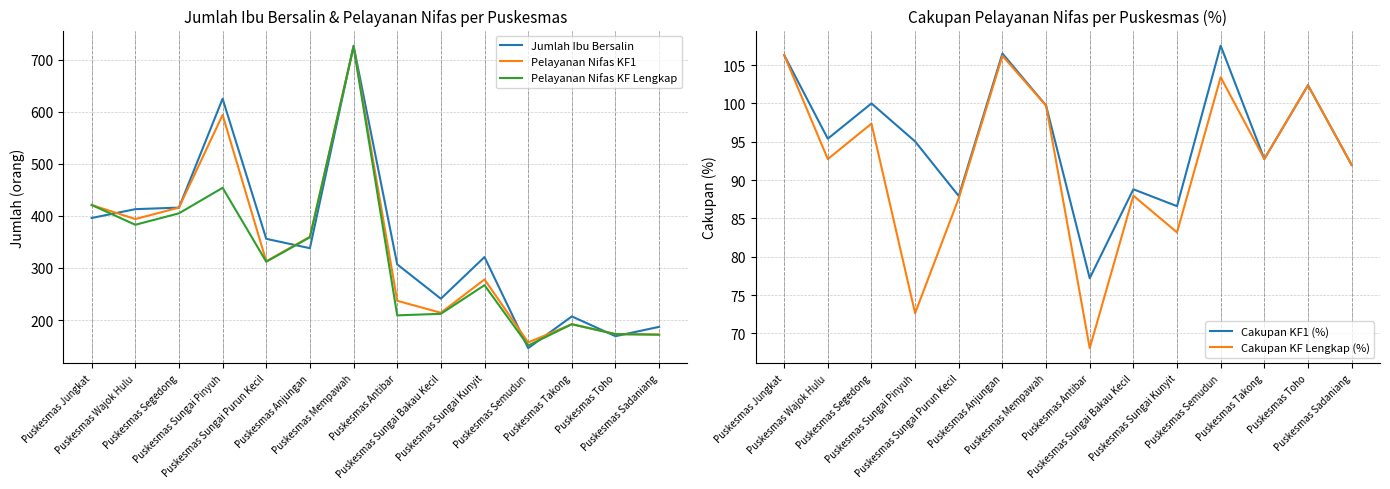

Reading left to right, what are all the values shown in this chart?

Jumlah Ibu Bersalin: Puskesmas Jungkat=396.0	Puskesmas Wajok Hulu=413.0	Puskesmas Segedong=416.0	Puskesmas Sungai Pinyuh=625.0	Puskesmas Sungai Purun Kecil=356.0	Puskesmas Anjungan=338.0	Puskesmas Mempawah=727.0	Puskesmas Antibar=307.0	Puskesmas Sungai Bakau Kecil=241.0	Puskesmas Sungai Kunyit=321.0	Puskesmas Semudun=146.0	Puskesmas Takong=207.0	Puskesmas Toho=169.0	Puskesmas Sadaniang=187.0
Pelayanan Nifas KF1: Puskesmas Jungkat=421.0	Puskesmas Wajok Hulu=394.0	Puskesmas Segedong=416.0	Puskesmas Sungai Pinyuh=594.0	Puskesmas Sungai Purun Kecil=313.0	Puskesmas Anjungan=360.0	Puskesmas Mempawah=725.0	Puskesmas Antibar=237.0	Puskesmas Sungai Bakau Kecil=214.0	Puskesmas Sungai Kunyit=278.0	Puskesmas Semudun=157.0	Puskesmas Takong=192.0	Puskesmas Toho=173.0	Puskesmas Sadaniang=172.0
Pelayanan Nifas KF Lengkap: Puskesmas Jungkat=421.0	Puskesmas Wajok Hulu=383.0	Puskesmas Segedong=405.0	Puskesmas Sungai Pinyuh=454.0	Puskesmas Sungai Purun Kecil=312.0	Puskesmas Anjungan=359.0	Puskesmas Mempawah=725.0	Puskesmas Antibar=209.0	Puskesmas Sungai Bakau Kecil=212.0	Puskesmas Sungai Kunyit=267.0	Puskesmas Semudun=151.0	Puskesmas Takong=192.0	Puskesmas Toho=173.0	Puskesmas Sadaniang=172.0
Cakupan KF1 (%): Puskesmas Jungkat=106.3	Puskesmas Wajok Hulu=95.4	Puskesmas Segedong=100.0	Puskesmas Sungai Pinyuh=95.0	Puskesmas Sungai Purun Kecil=87.9	Puskesmas Anjungan=106.5	Puskesmas Mempawah=99.7	Puskesmas Antibar=77.2	Puskesmas Sungai Bakau Kecil=88.8	Puskesmas Sungai Kunyit=86.6	Puskesmas Semudun=107.5	Puskesmas Takong=92.8	Puskesmas Toho=102.4	Puskesmas Sadaniang=92.0
Cakupan KF Lengkap (%): Puskesmas Jungkat=106.3	Puskesmas Wajok Hulu=92.7	Puskesmas Segedong=97.4	Puskesmas Sungai Pinyuh=72.6	Puskesmas Sungai Purun Kecil=87.6	Puskesmas Anjungan=106.2	Puskesmas Mempawah=99.7	Puskesmas Antibar=68.1	Puskesmas Sungai Bakau Kecil=88.0	Puskesmas Sungai Kunyit=83.2	Puskesmas Semudun=103.4	Puskesmas Takong=92.8	Puskesmas Toho=102.4	Puskesmas Sadaniang=92.0